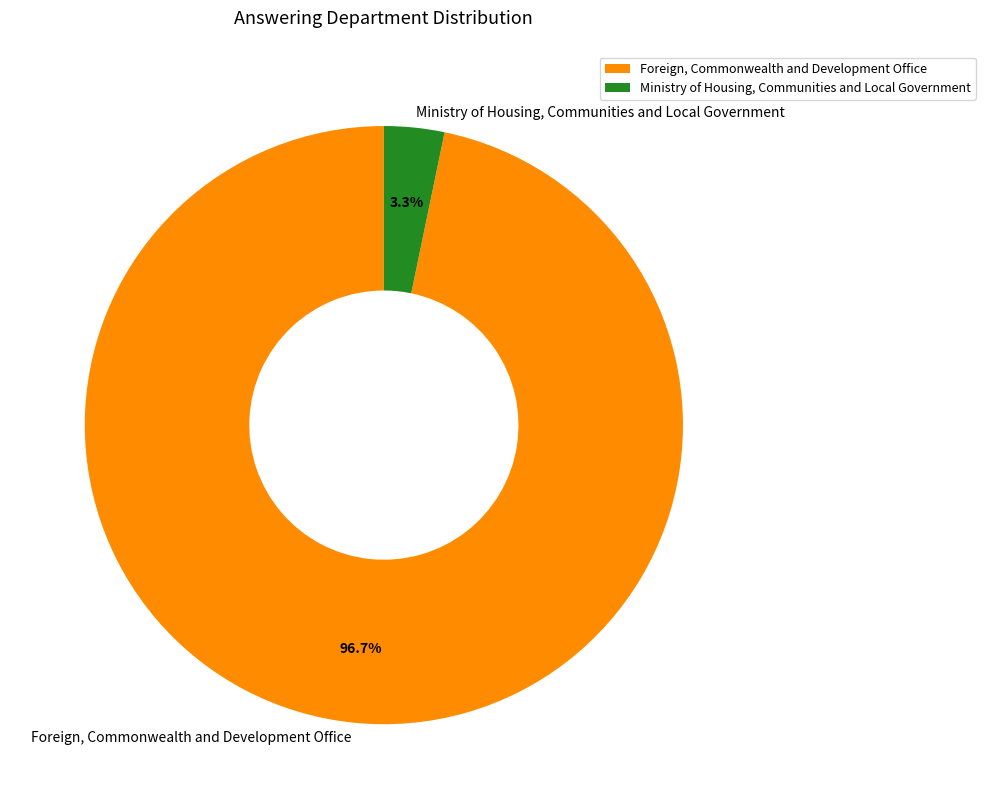

To the nearest percent, what percentage of the pie is Ministry of Housing, Communities and Local Government?

3%